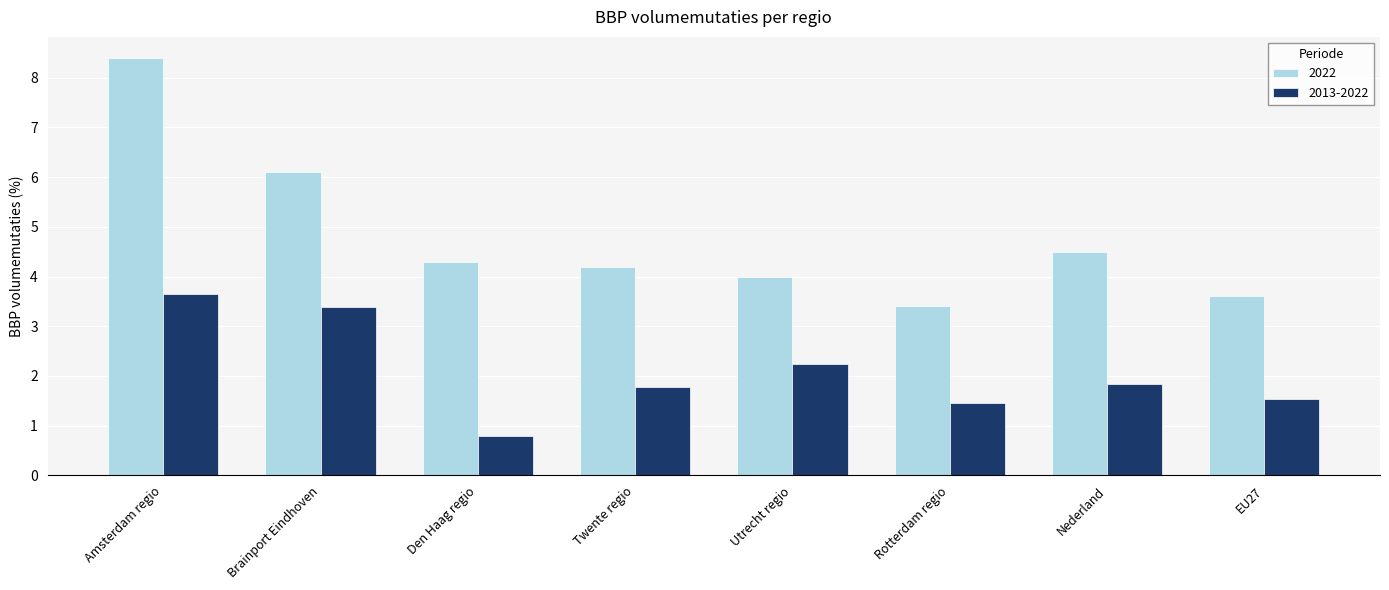

Which series has the widest spread of values?

2022